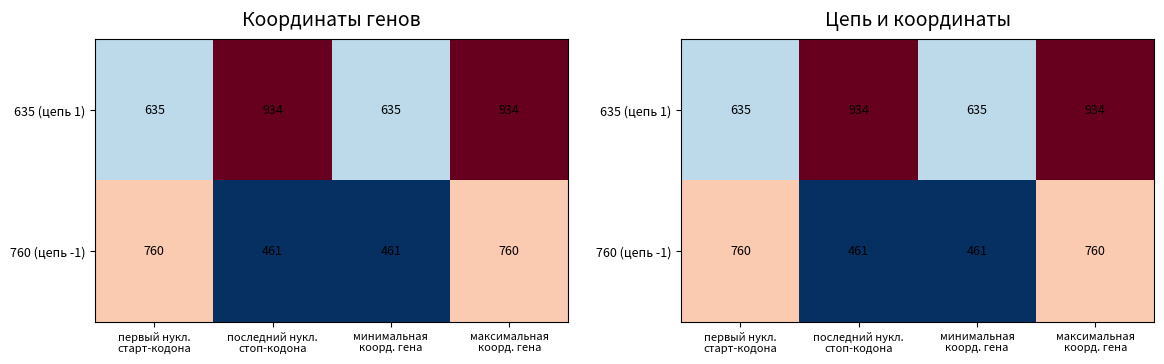

True or false: 760 (цепь -1) has a value of 1079 at максимальная коорд. гена.

False